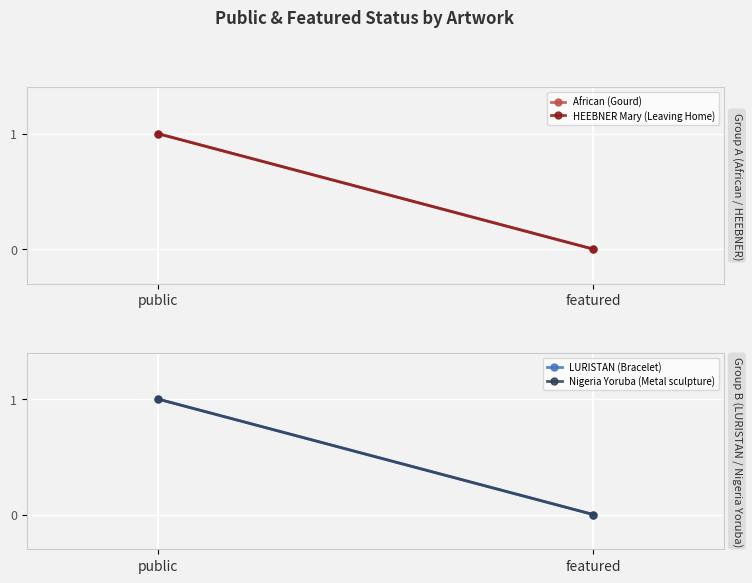

Which series has the largest total across all categories?

African (Gourd)